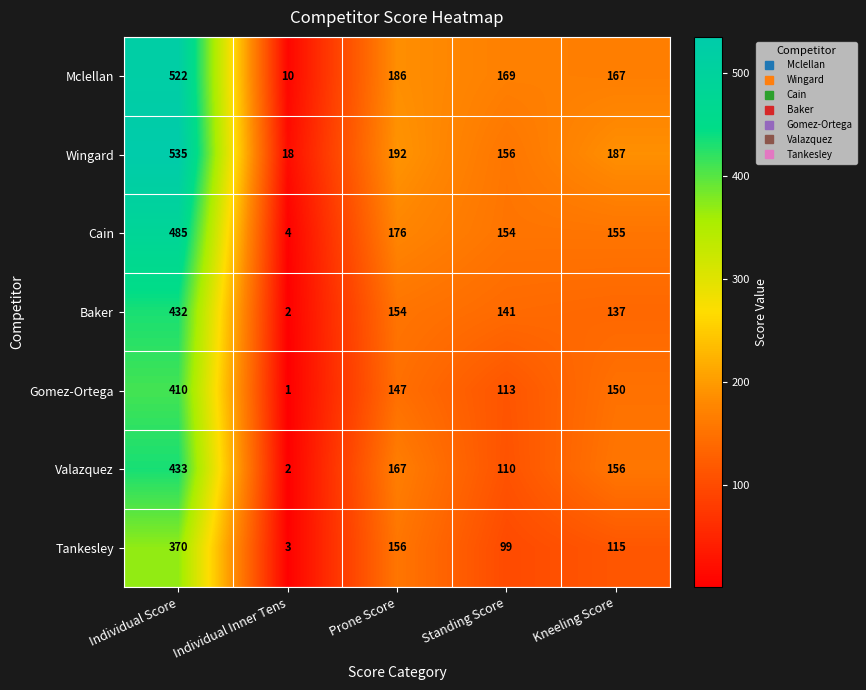

What is the spread (max minus min) of values at Kneeling Score?

72